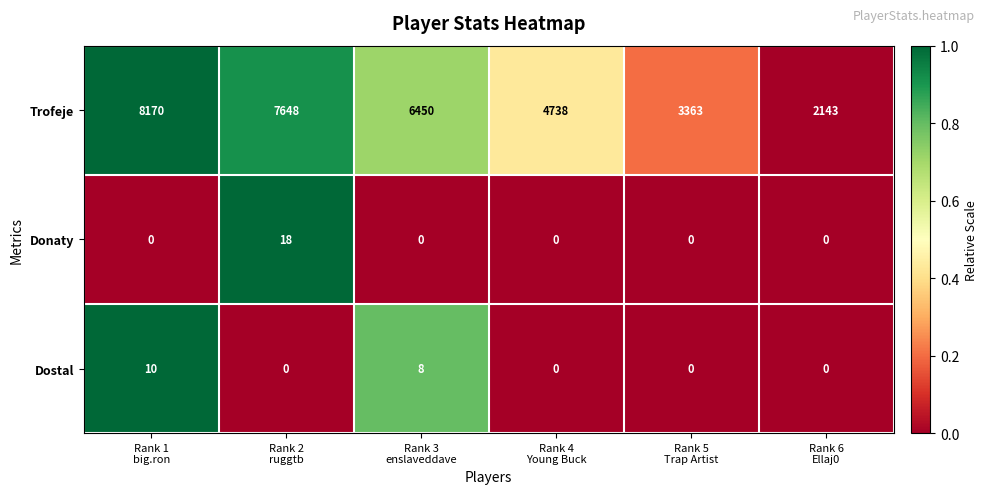

Rank the series by their maximum value, from lowest to highest.

Dostal, Donaty, Trofeje